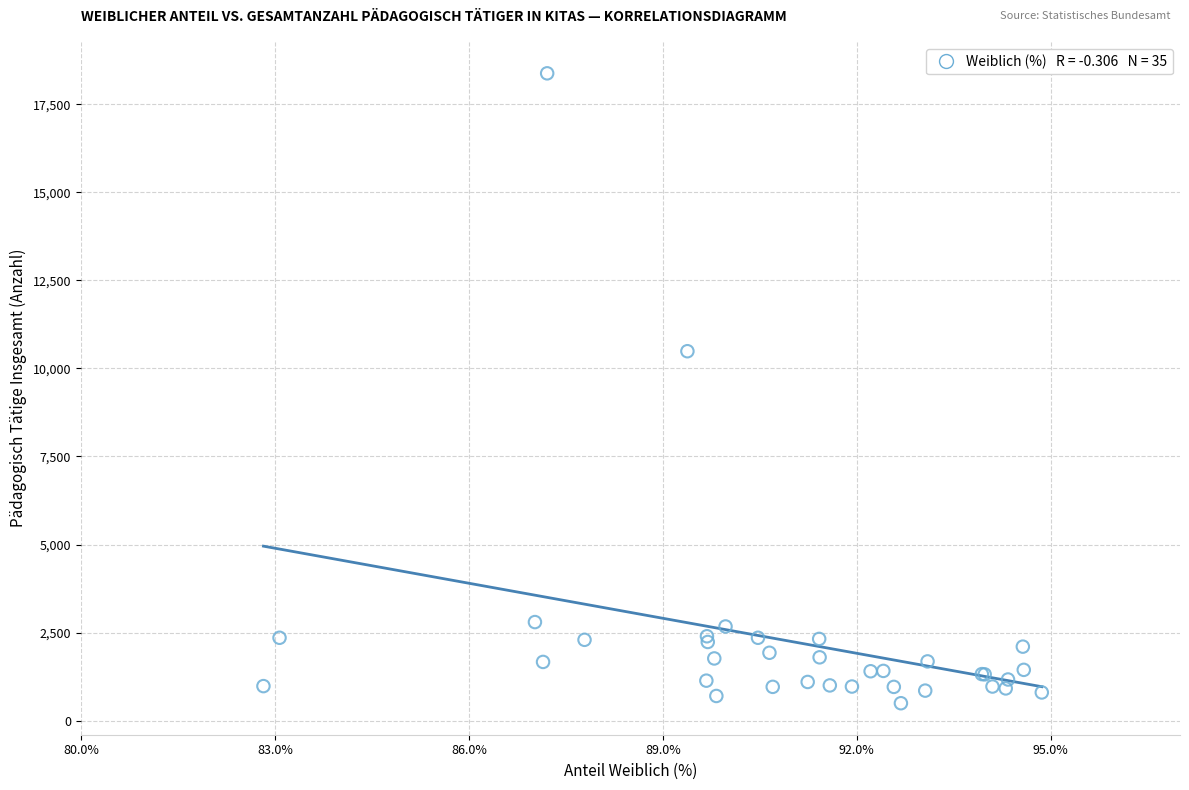

What Y value in the scatter plot is closest to 9437?

10490